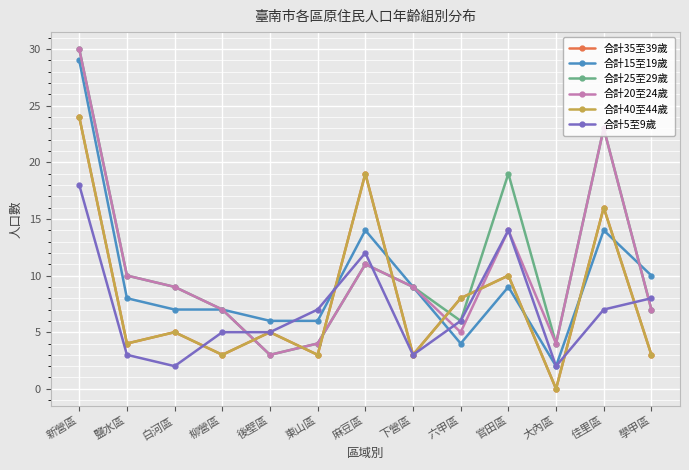

At which category does 合計25至29歲 reach its first local peak?

麻豆區